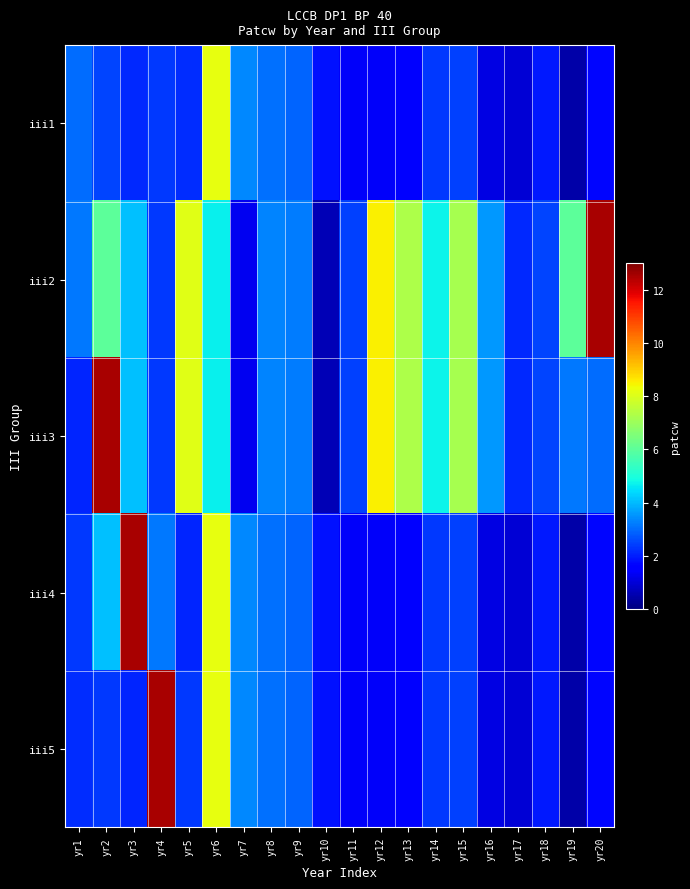

What is the maximum value shown in the chart?

12.5